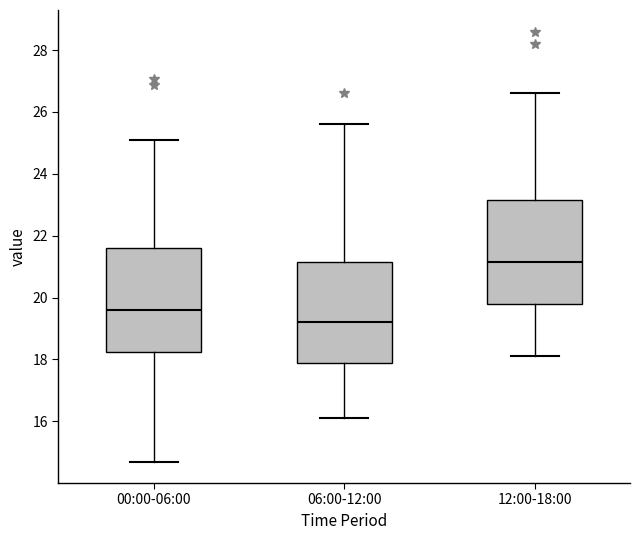

Reading left to right, read every box against the y-axis: the position of its median line, the range the box covers, and the ends of its whiskers. The values are not printed on the chart, so give them approximately, as read against the axis.

00:00-06:00: median 19.6, box 18.2 to 21.6, whiskers 14.8 to 25.2
06:00-12:00: median 19.2, box 17.8 to 21.2, whiskers 16.2 to 25.6
12:00-18:00: median 21.2, box 19.8 to 23.2, whiskers 18.2 to 26.6